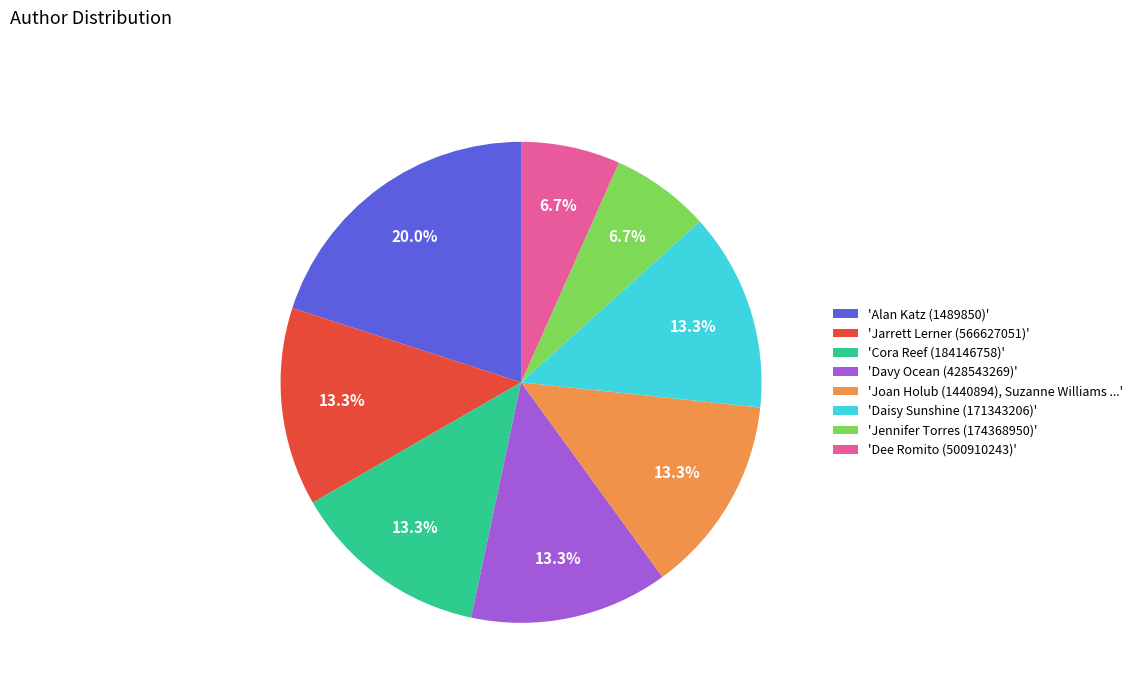

Approximately how many times larger is the value at 'Jarrett Lerner (566627051)' compared to 'Jennifer Torres (174368950)'?

2.0